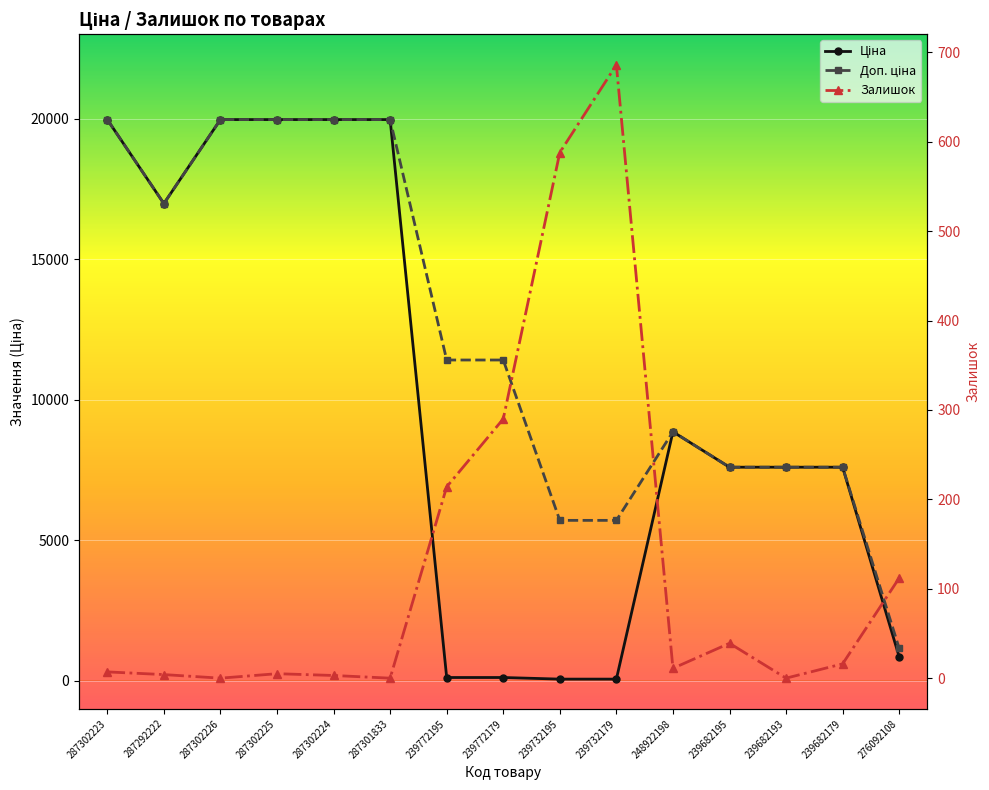

Which series changed the most between 287302223 and 276092108?

Ціна